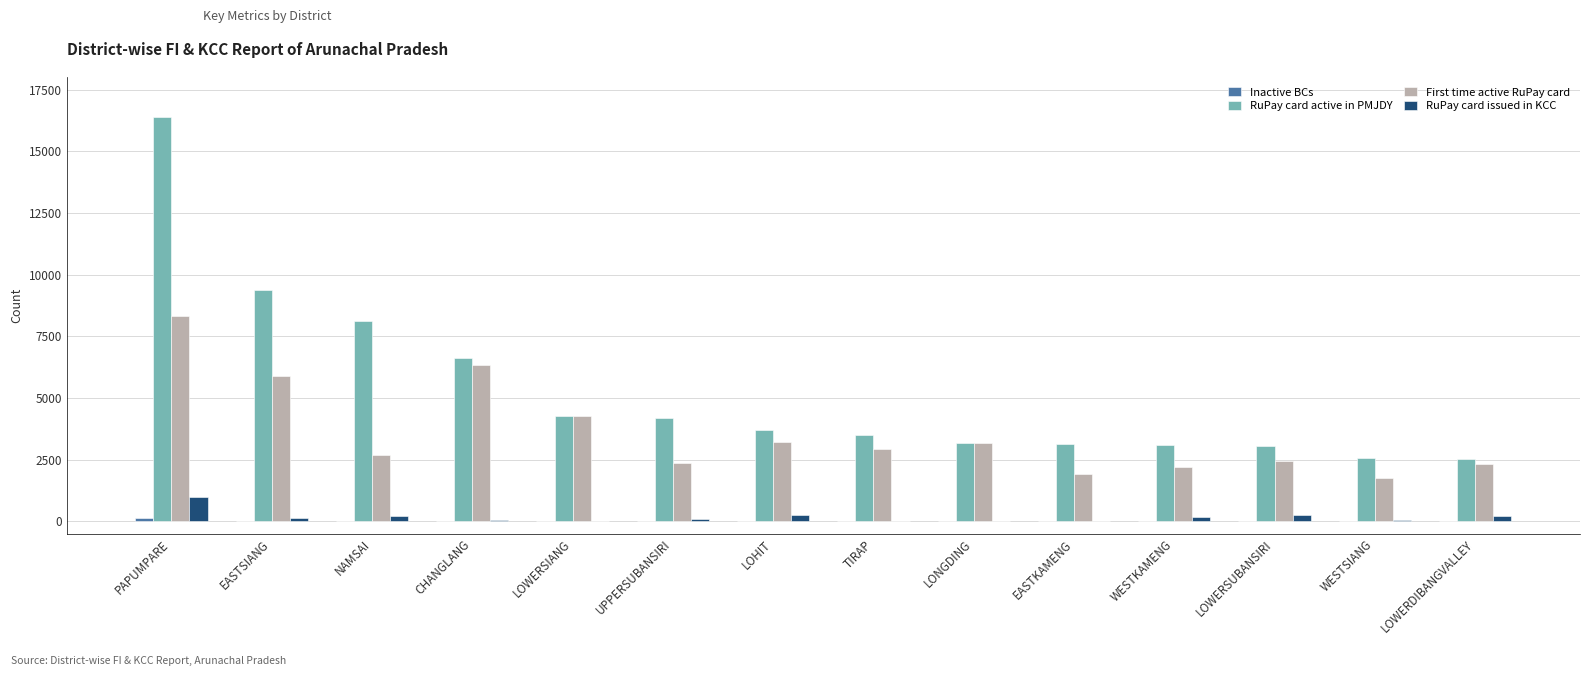

Between NAMSAI and LOWERDIBANGVALLEY, which series saw the biggest shift?

RuPay card active in PMJDY